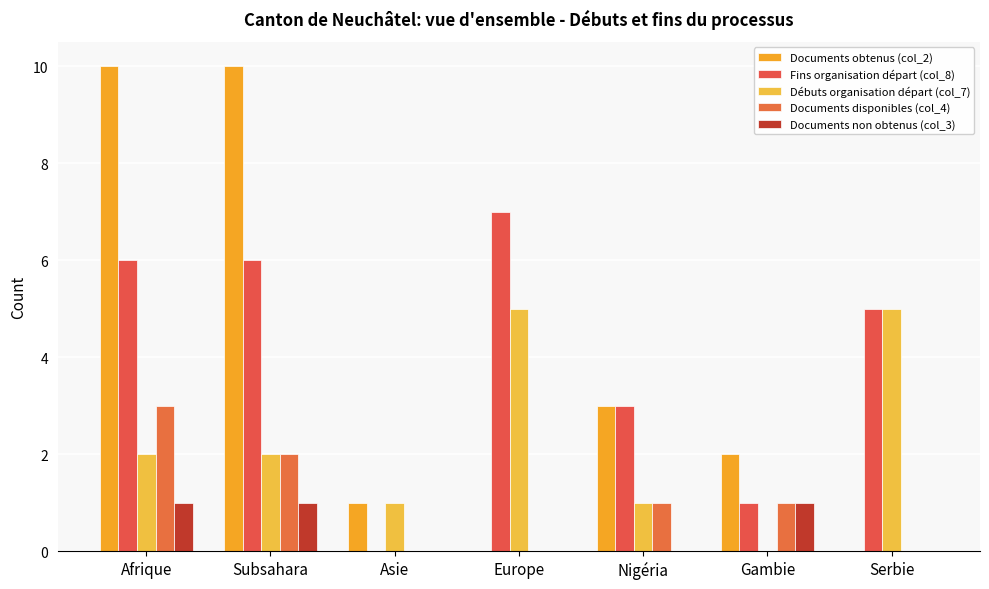

What is the label of the 4th bar from the left?

Europe